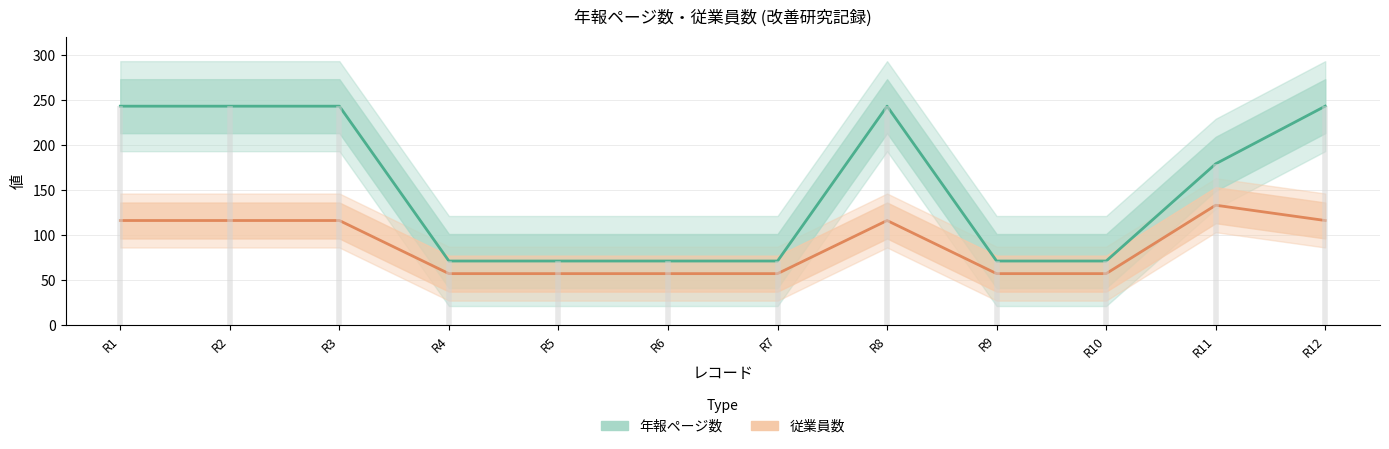

What is the value of the 従業員数 point at the 10th from the left?

57